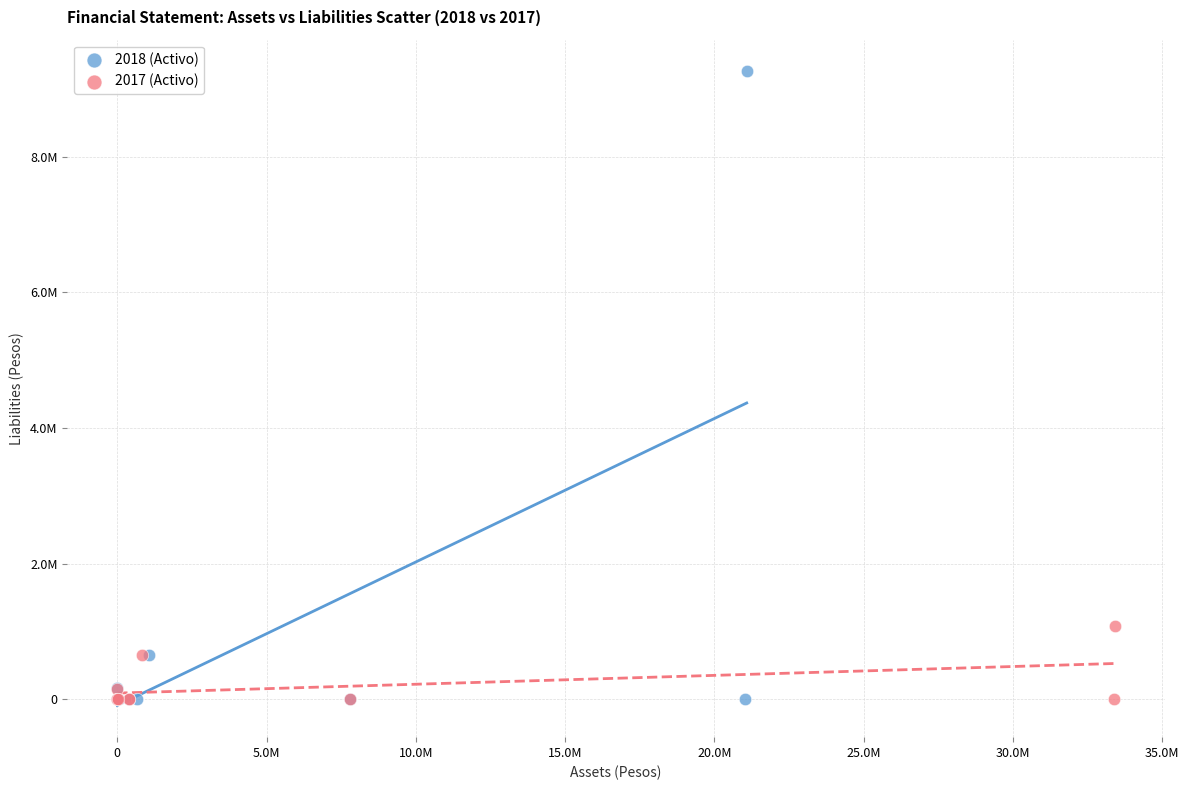

What are all the series names shown in the legend?

2018 (Activo), 2017 (Activo)